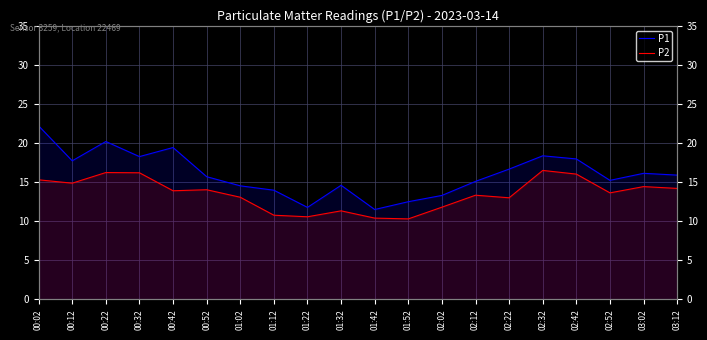

Which series has the widest spread of values?

P1